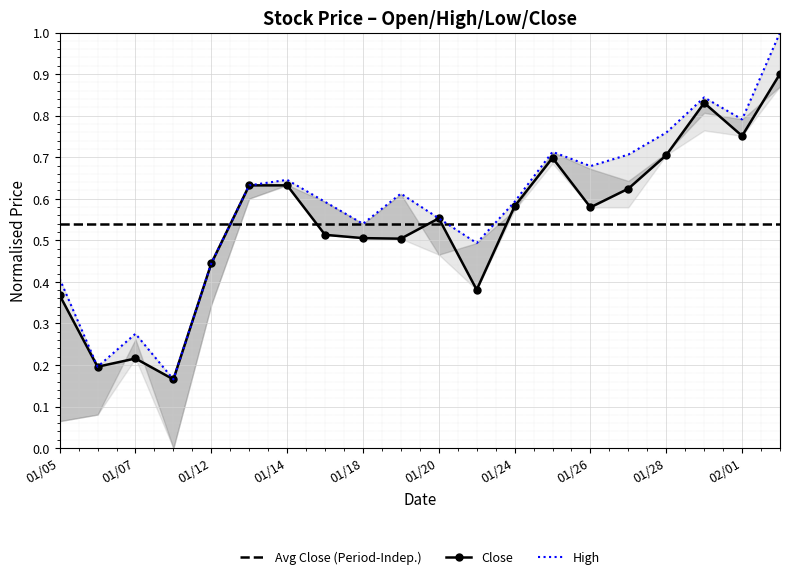

The value of High at 19 is 0.3. True or false?

False